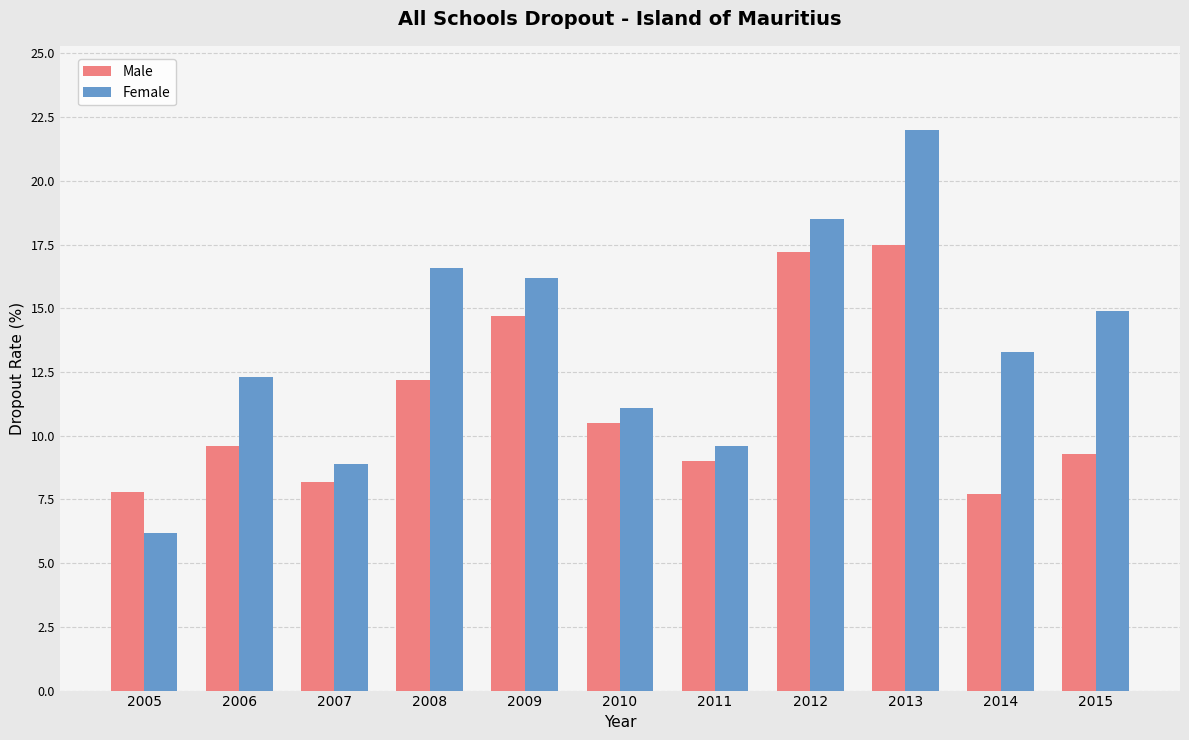

What is the value of the Female bar at the 2nd from the left?

12.3